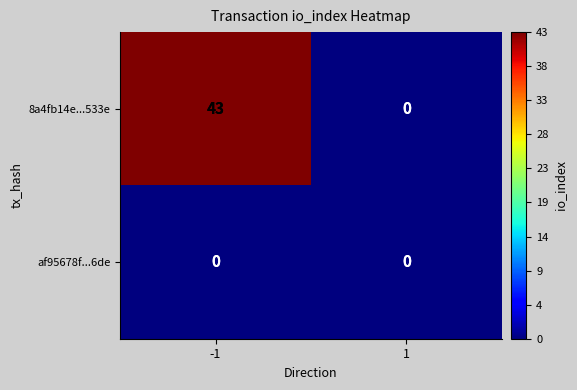

Is it true that af95678f...6de equals 0 at -1?

True